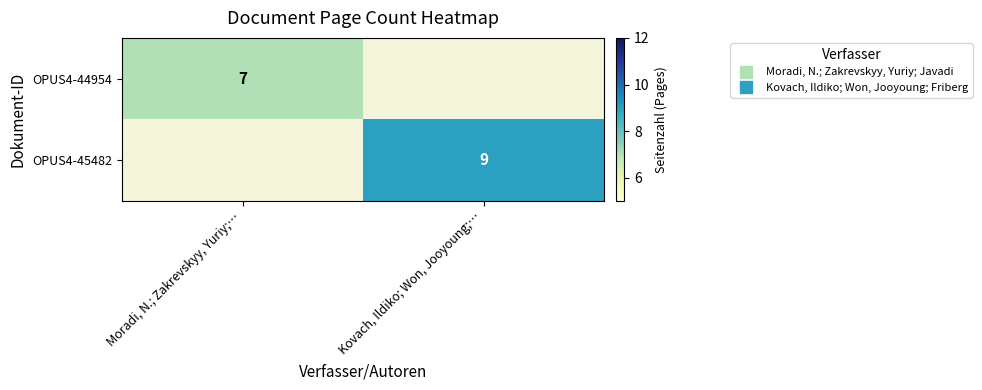

At Moradi, N.; Zakrevskyy, Yuriy;…, list the series in order from smallest to largest.

OPUS4-45482, OPUS4-44954